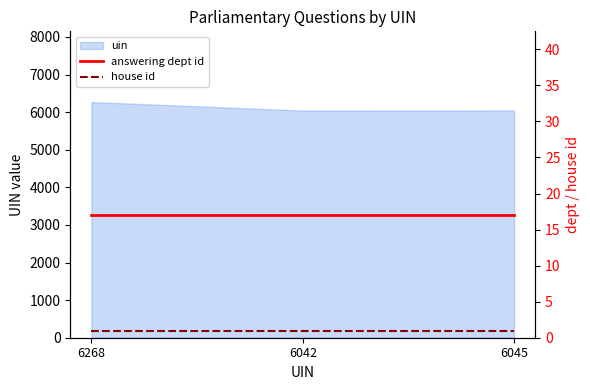

At which category does the chart reach its minimum across all series?

6268